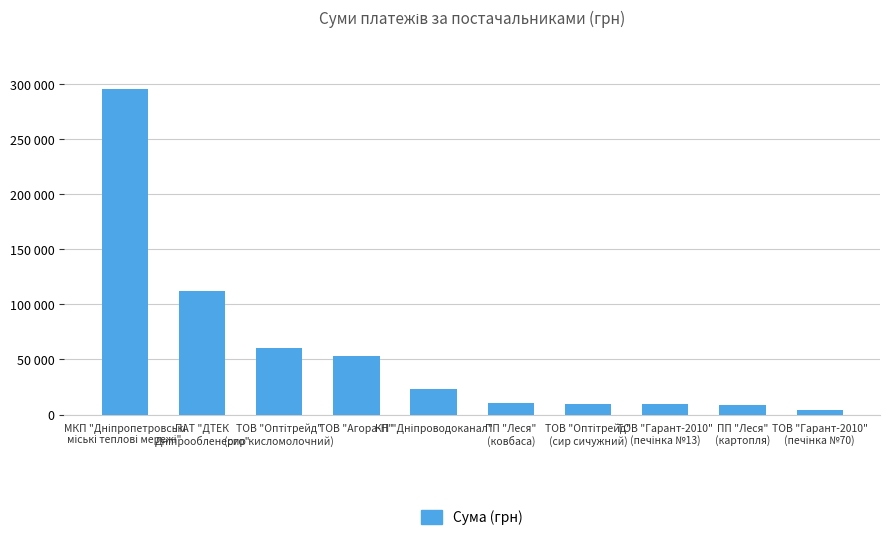

True or false: the data shows 111990.4 at ПАТ "ДТЕК
Дніпрообленерго".

True